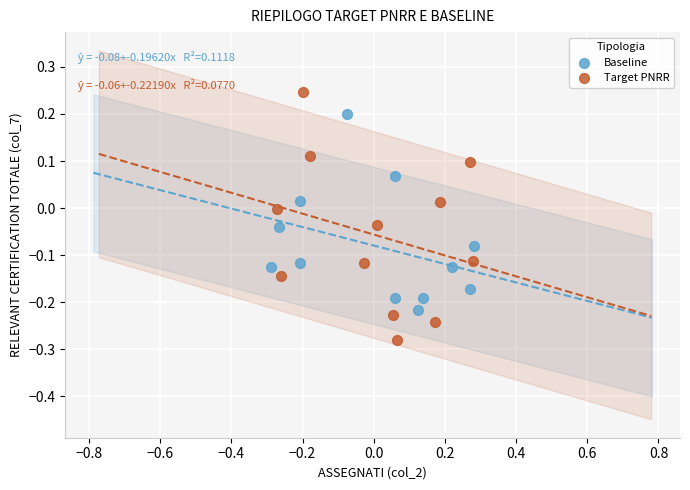

Which series has the largest Y range (max minus min)?

Target PNRR